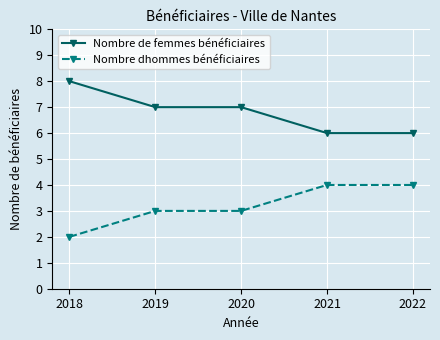

What is the value of the Nombre dhommes bénéficiaires point at the 1st from the left?

2